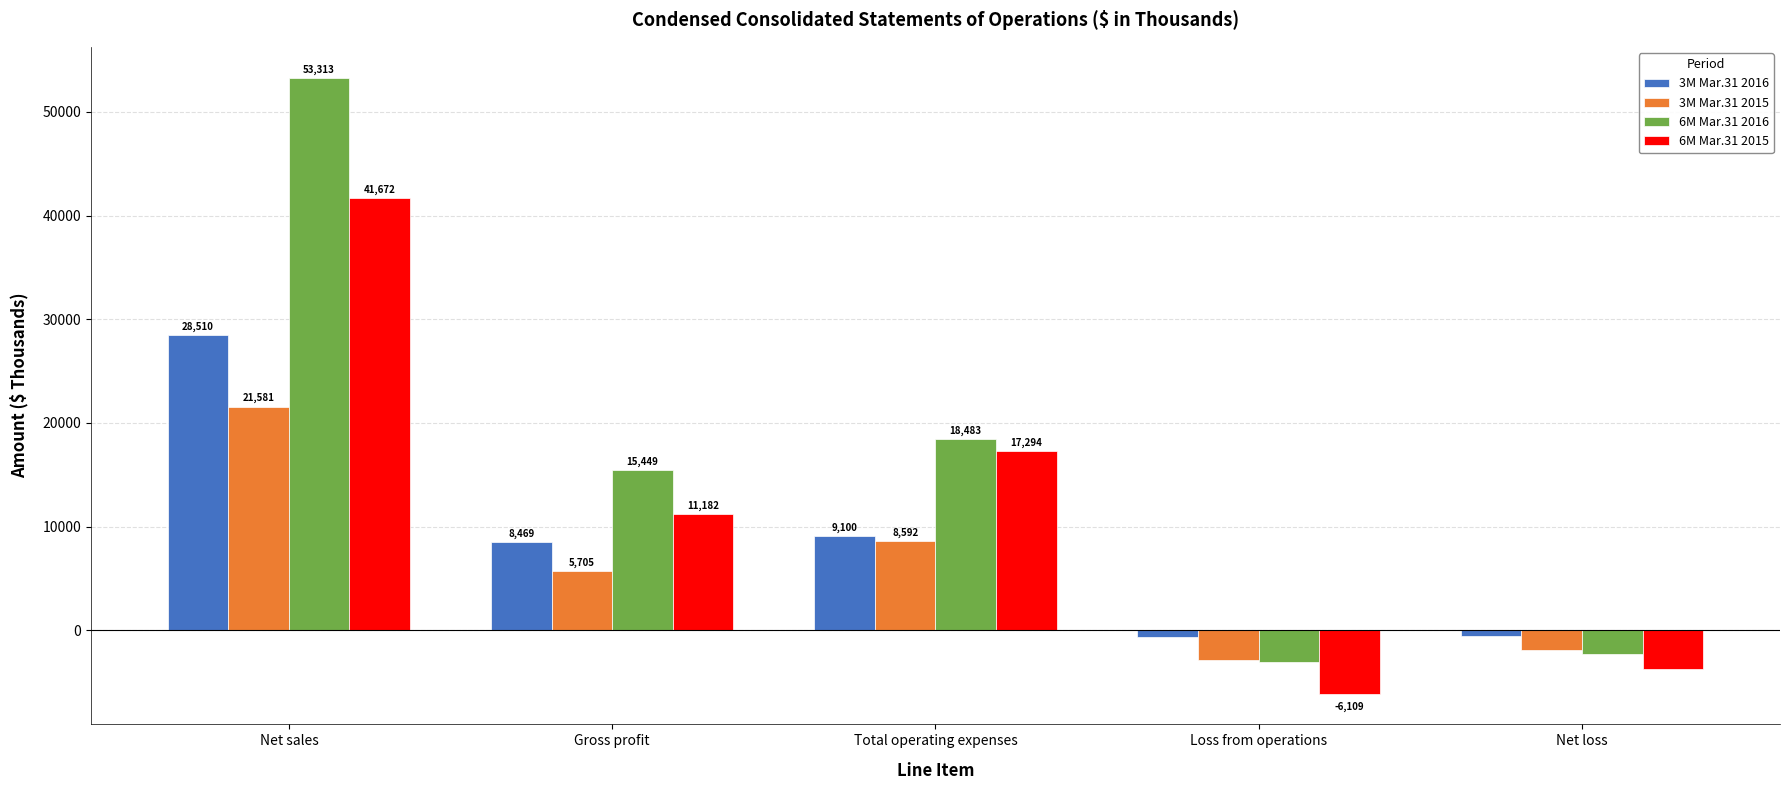

Are the bars horizontal?

No